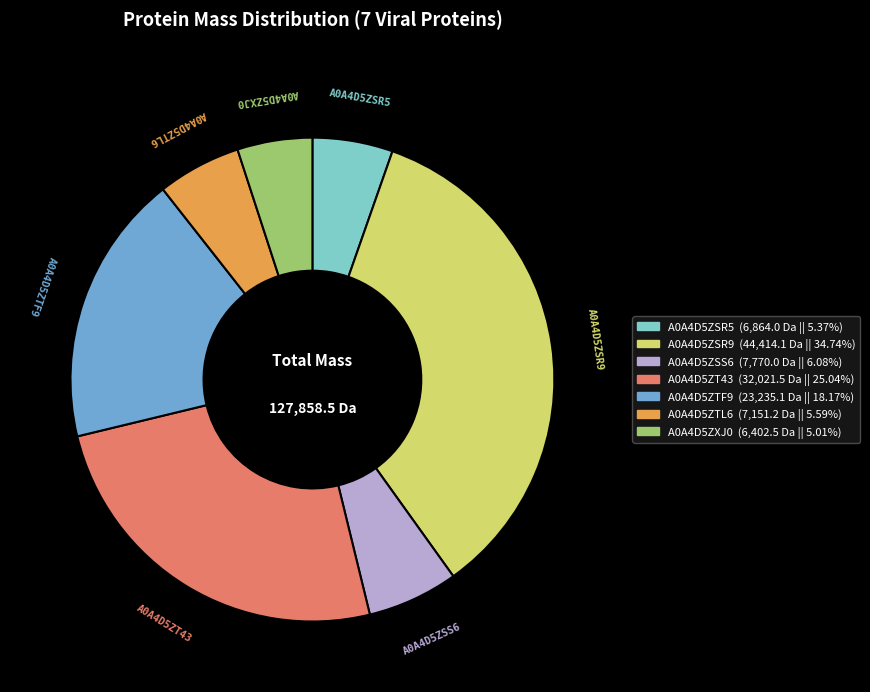

Approximately how many times larger is the value at A0A4D5ZT43 compared to A0A4D5ZSS6?

4.1